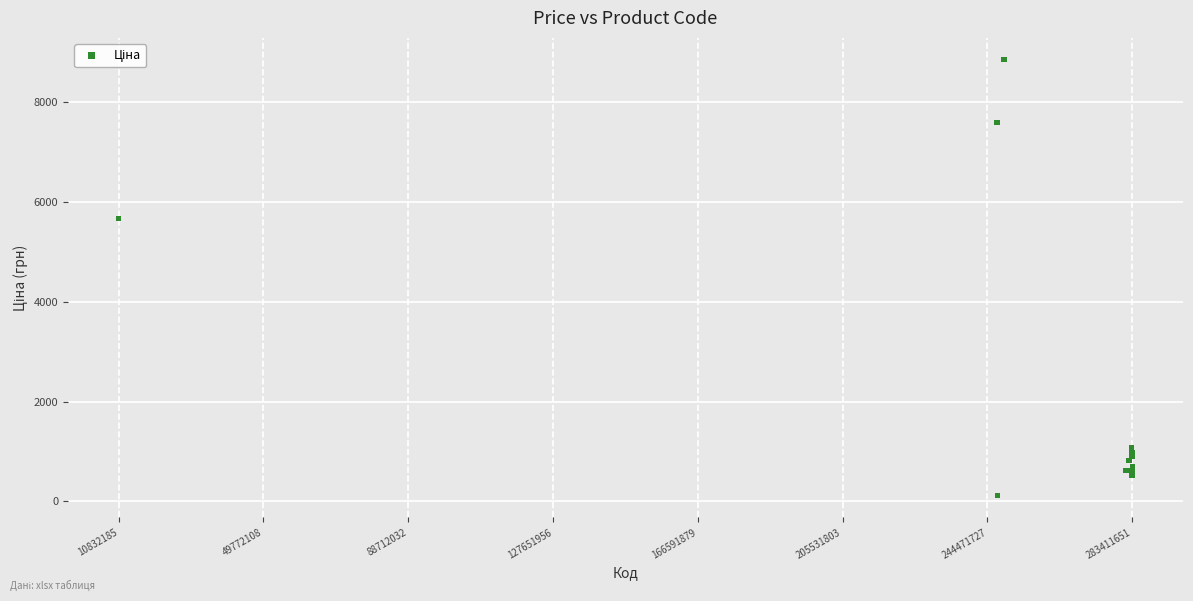

What Y value in the scatter plot is closest to 4485?

5673.8